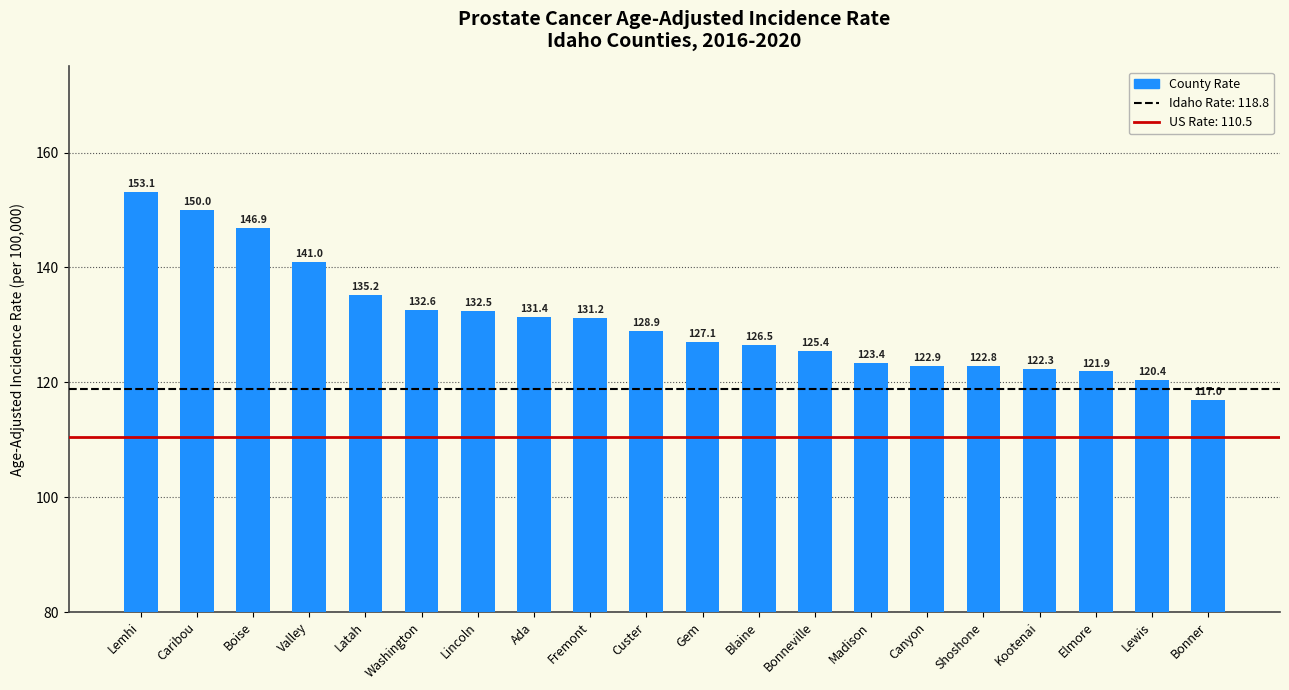

What is the difference between the maximum and minimum values?

36.1